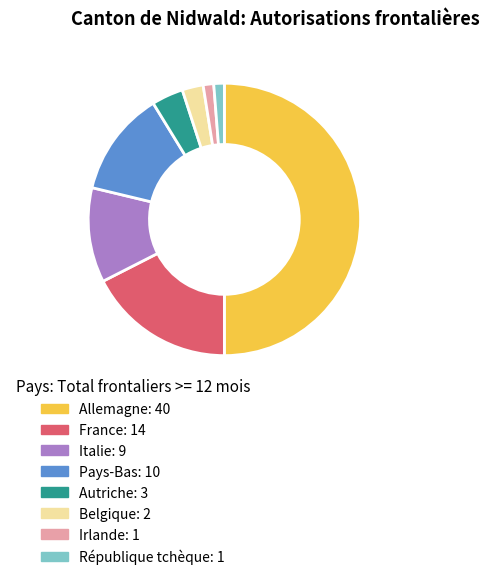

Which category has the biggest portion of the pie?

Allemagne